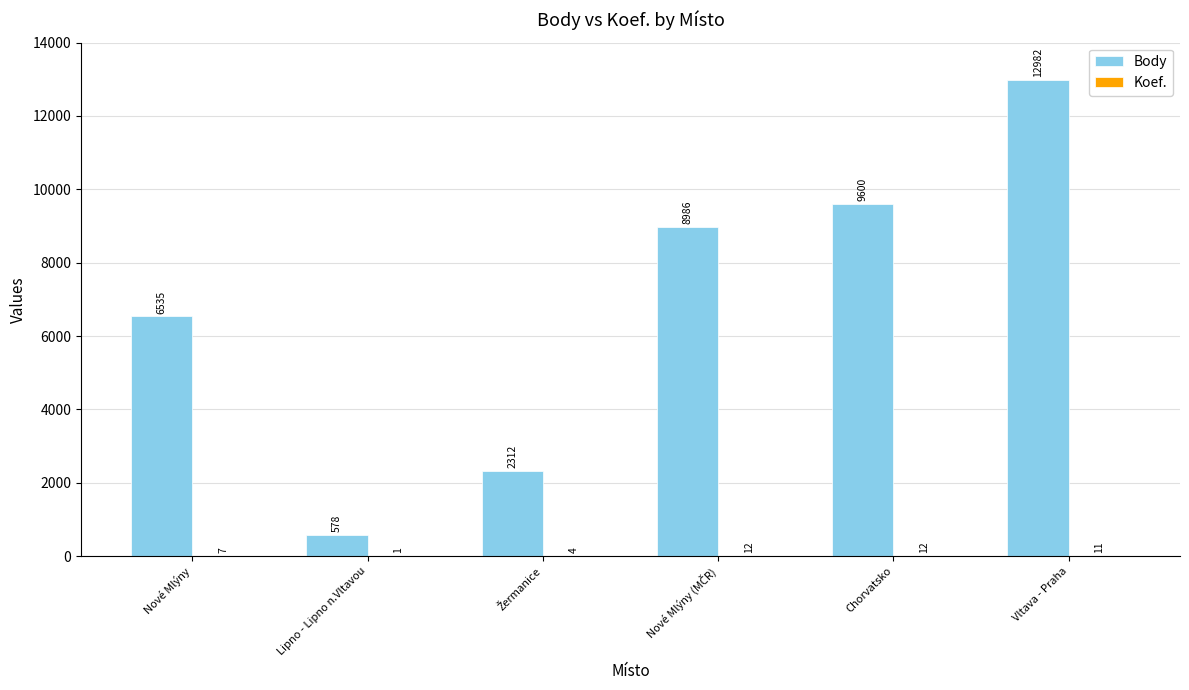

Between Lipno - Lipno n.Vltavou and Vltava - Praha, which series saw the biggest shift?

Body